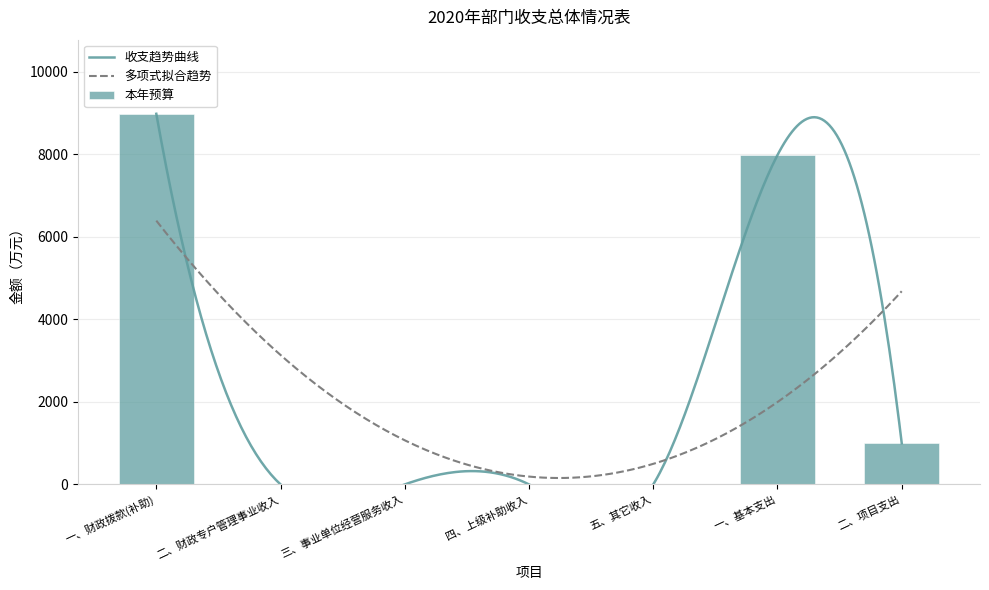

How many data points does each series have?

7